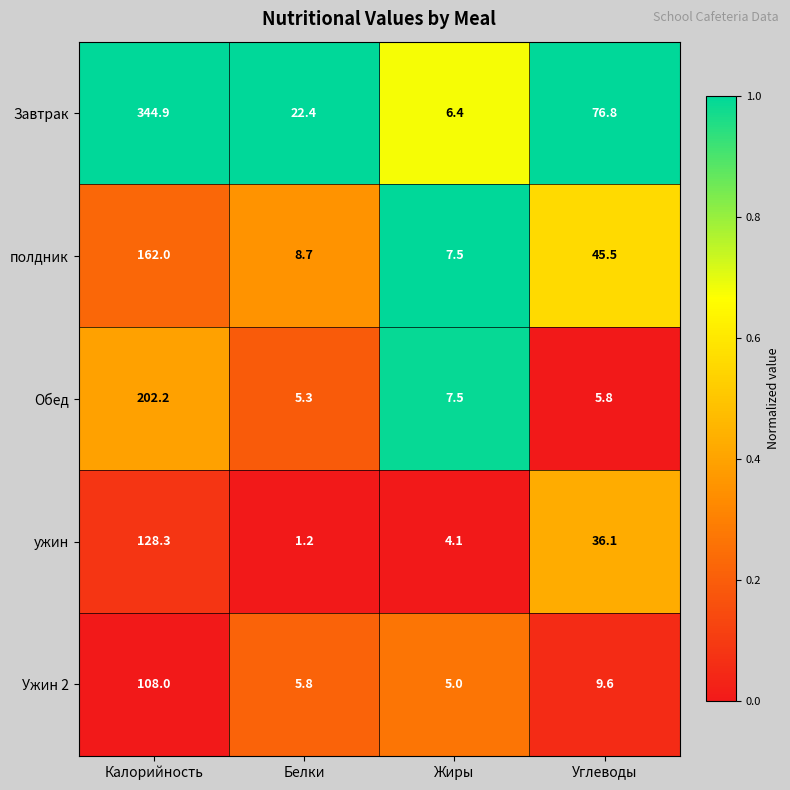

List the series in order of their peak value, lowest first.

Ужин 2, ужин, полдник, Обед, Завтрак